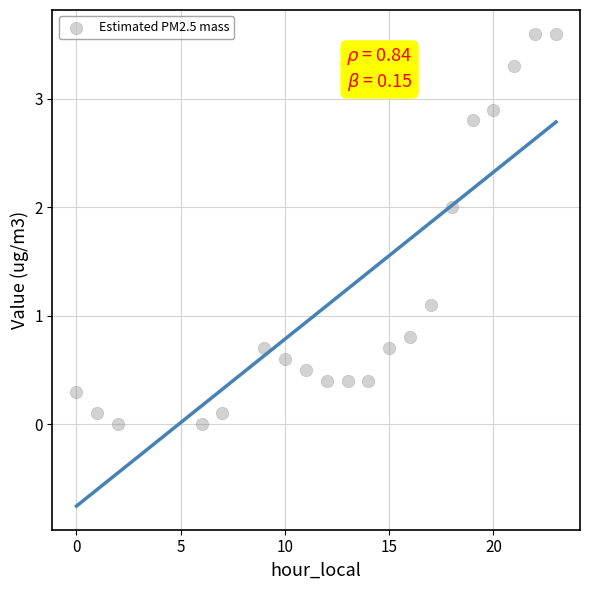

What Y value in the scatter plot is closest to 1?

1.1